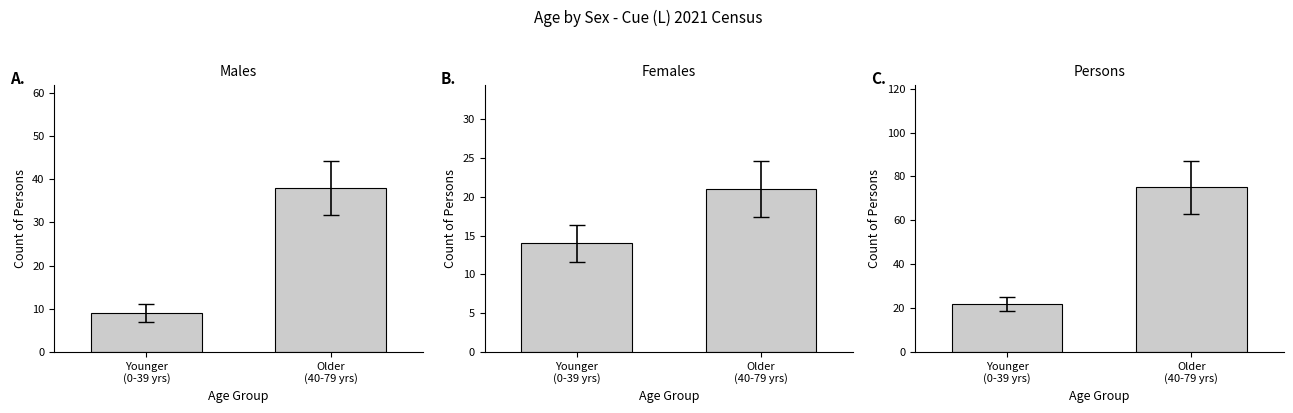

How many values in the Males series are below 38?

1